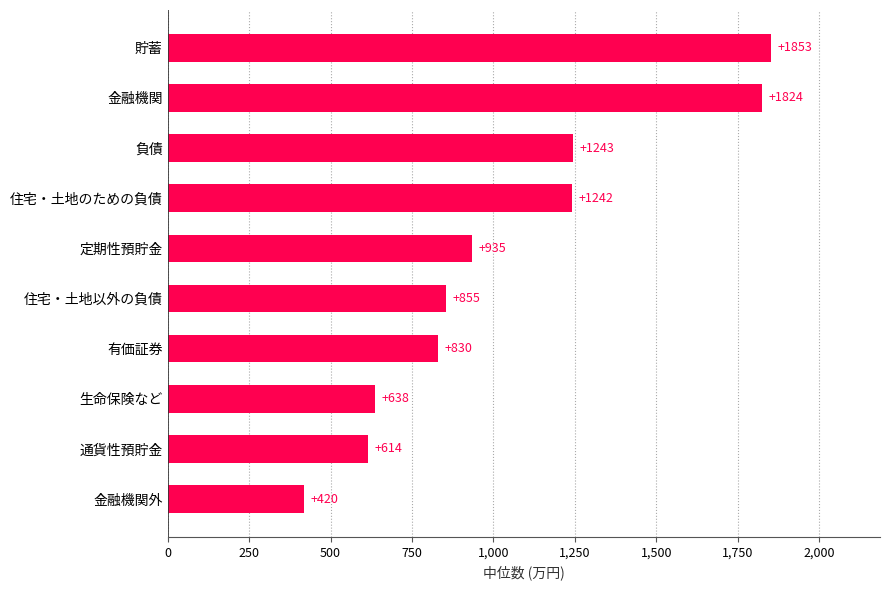

Reading top to bottom, extract all data points from this chart.

貯蓄=1853	金融機関=1824	負債=1243	住宅・土地のための負債=1242	定期性預貯金=935	住宅・土地以外の負債=855	有価証券=830	生命保険など=638	通貨性預貯金=614	金融機関外=420